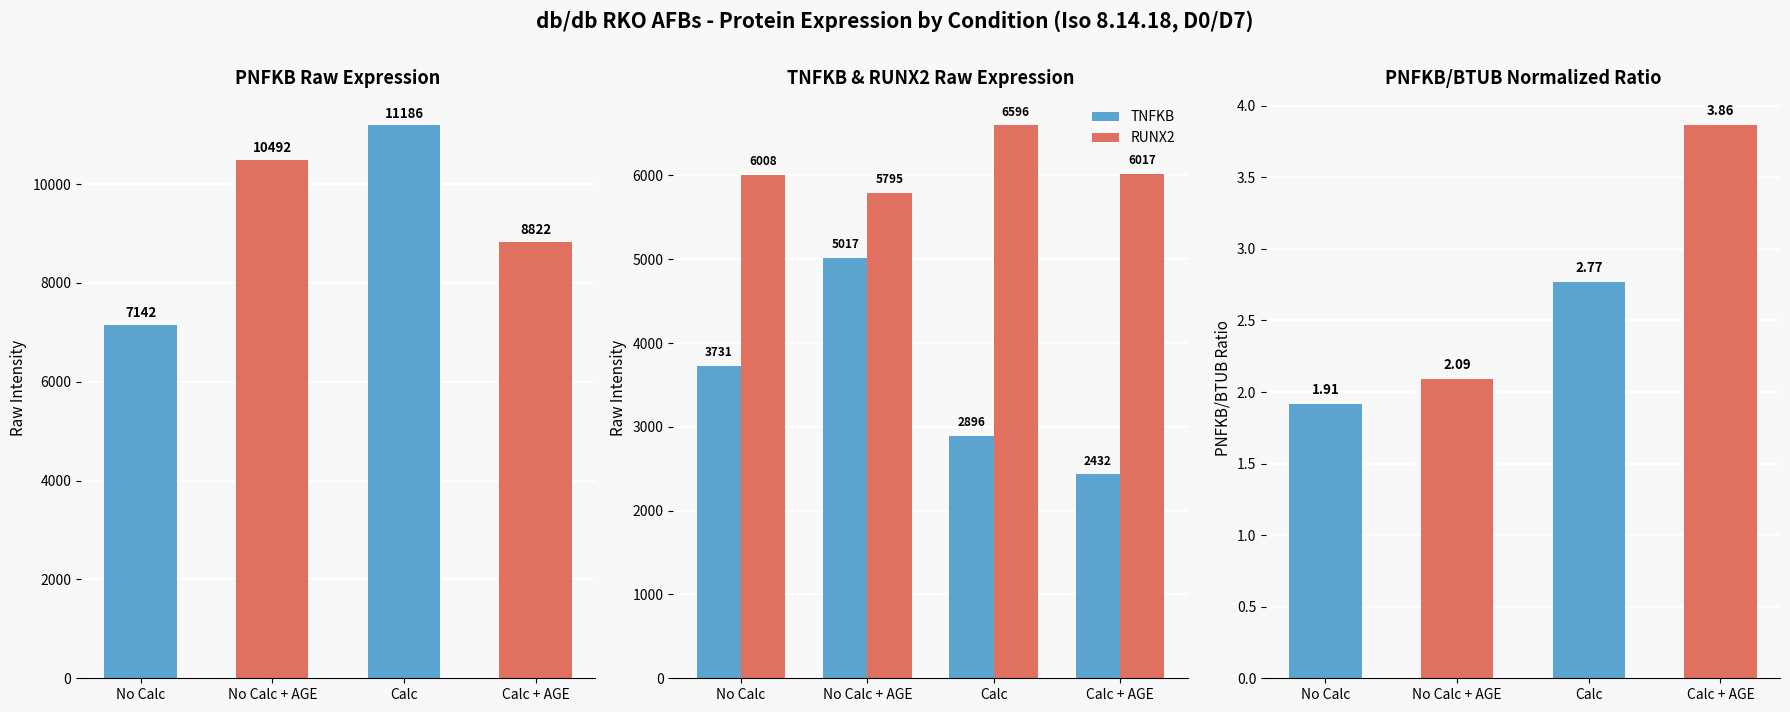

At which label does PNFKB reach its peak?

Calc